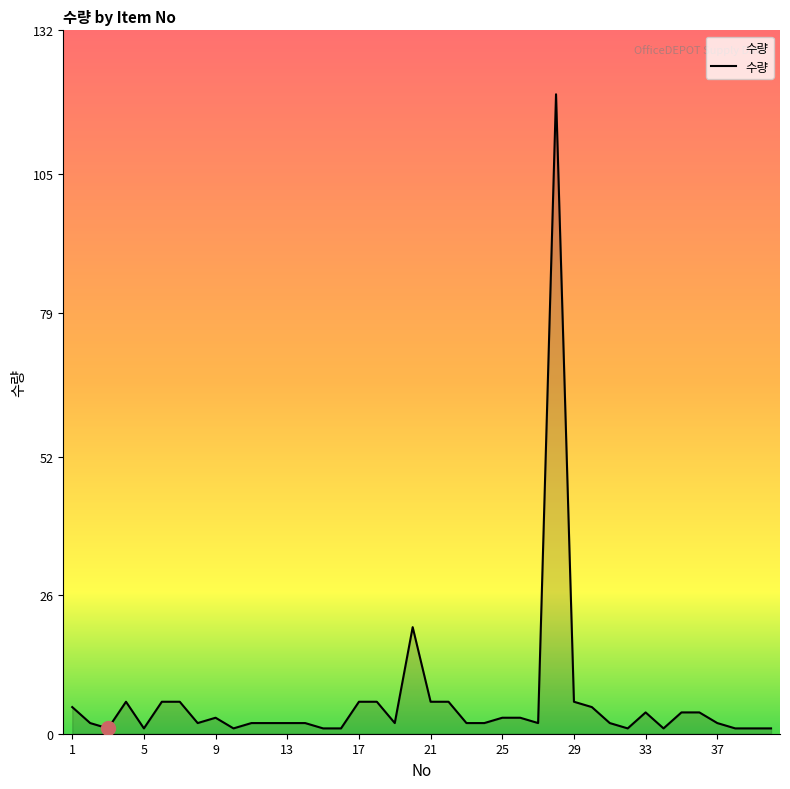

Does the chart display data point markers on the line(s)?

No